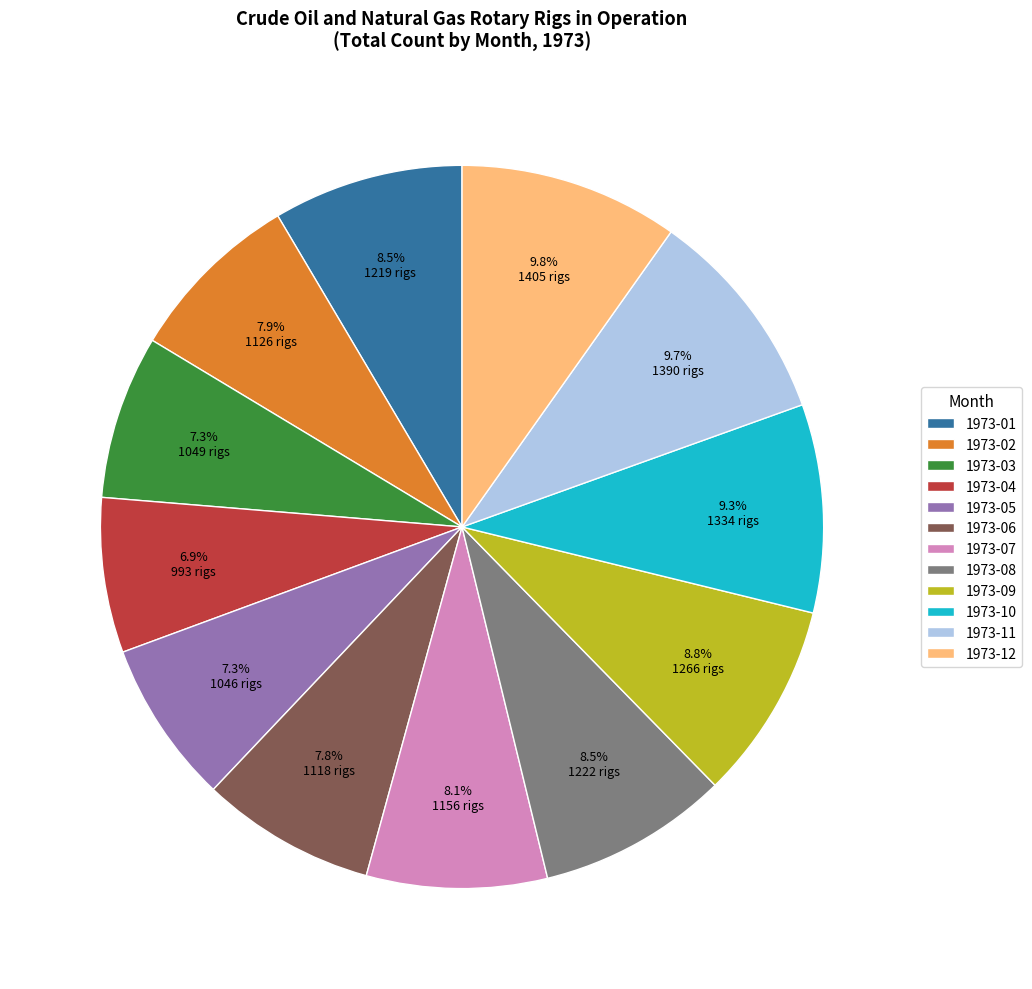

What is the ratio of the value at 1973-05 to the value at 1973-01?

0.9